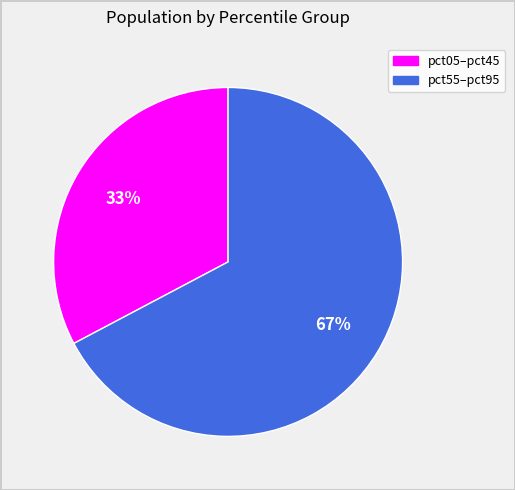

Is there a majority slice in this chart?

Yes